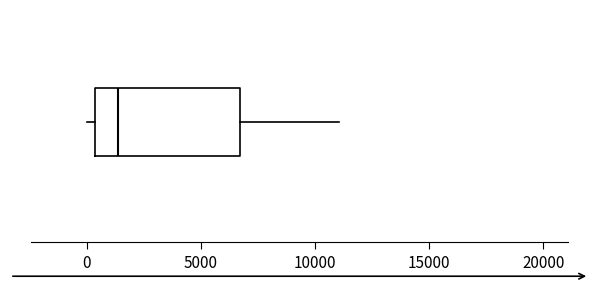

Where is the left edge of the box on the x-axis? The values are not printed on the chart, so give them approximately, as read against the axis.

500